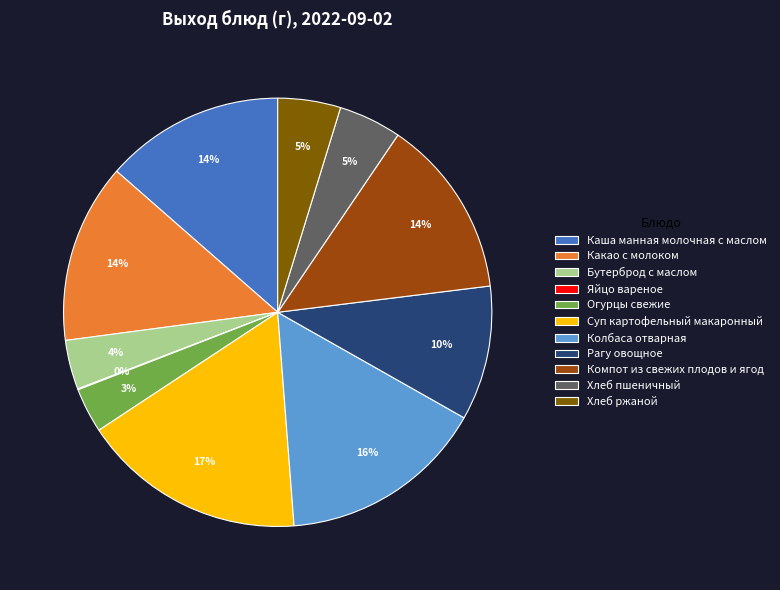

Is it true that Каша манная молочная с маслом is 14% of the pie?

True